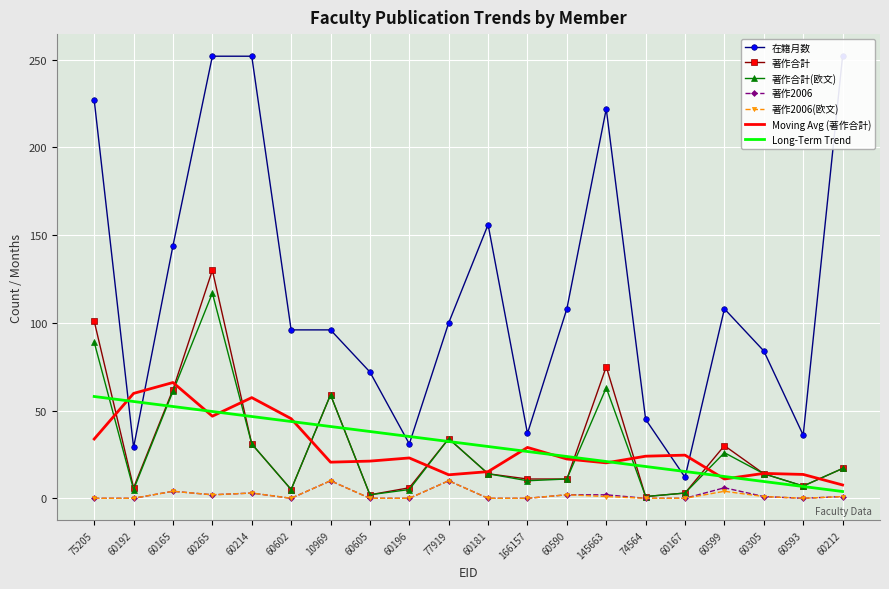

What is the difference between the highest and lowest values at 74564?

45